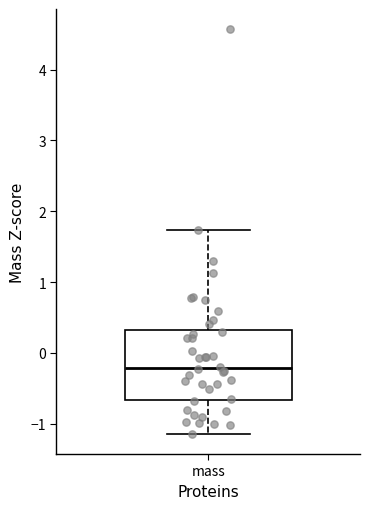

Where is the lower edge of the box for mass on the y-axis? The values are not printed on the chart, so give them approximately, as read against the axis.

-0.7